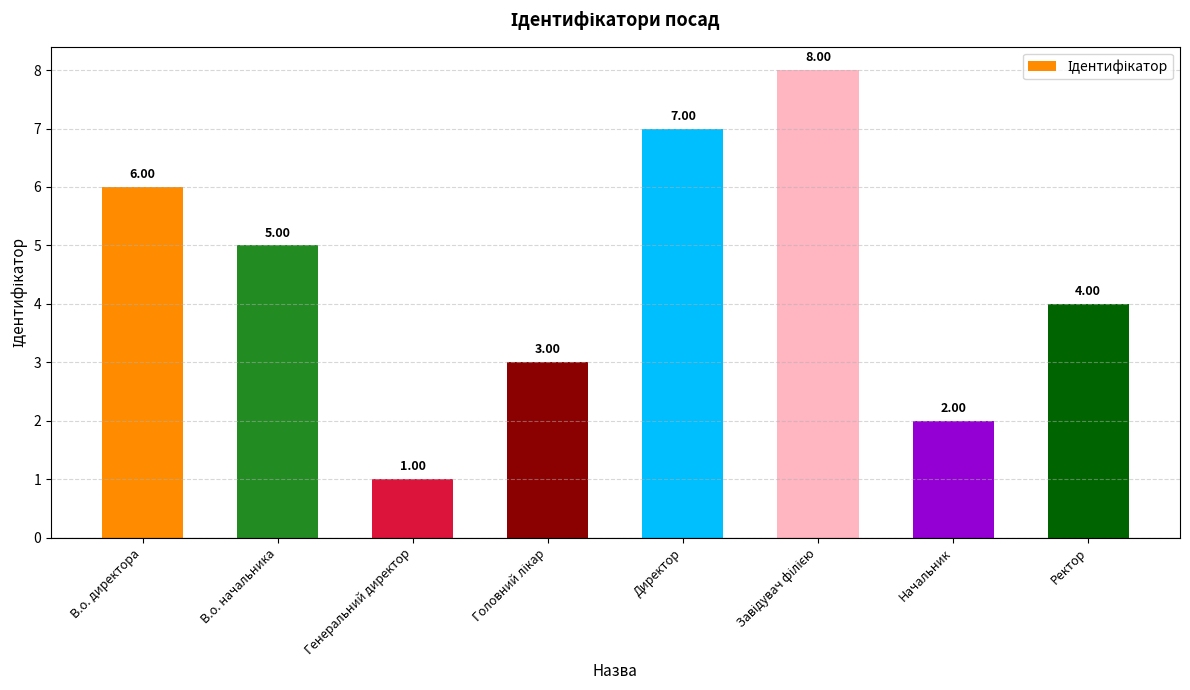

What is the sum of all values?

36